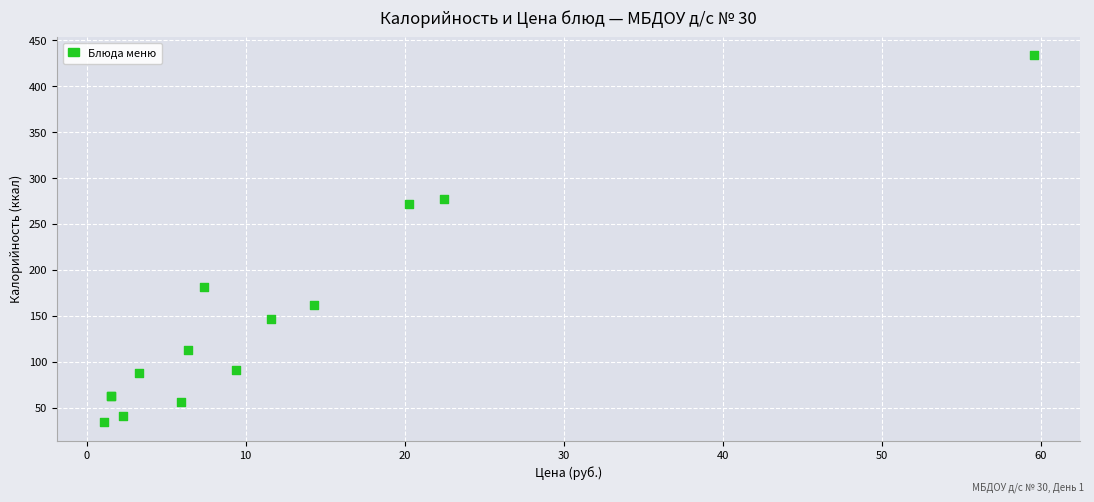

What Y value in the scatter plot is closest to 233?

272.0